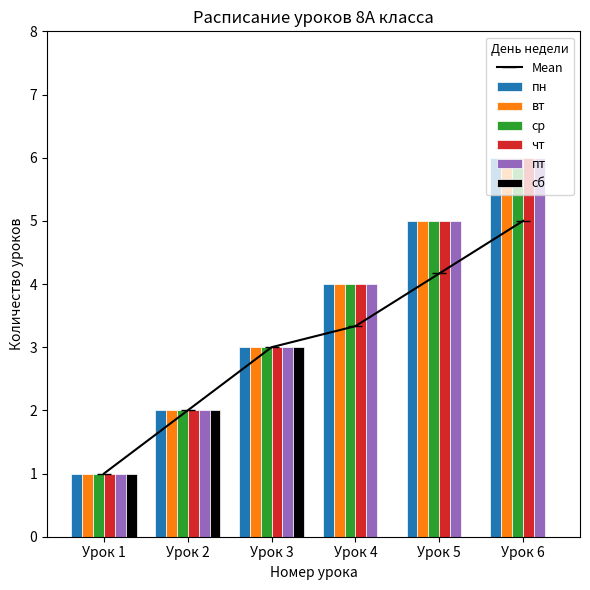

What is the approximate value of ср at Урок 5?

5